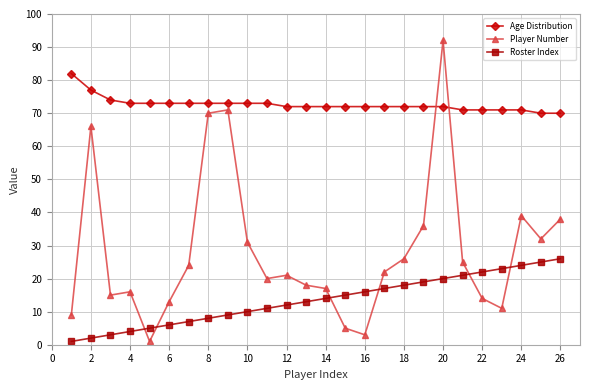

List the series in order of their overall mean, lowest first.

Roster Index, Player Number, Age Distribution